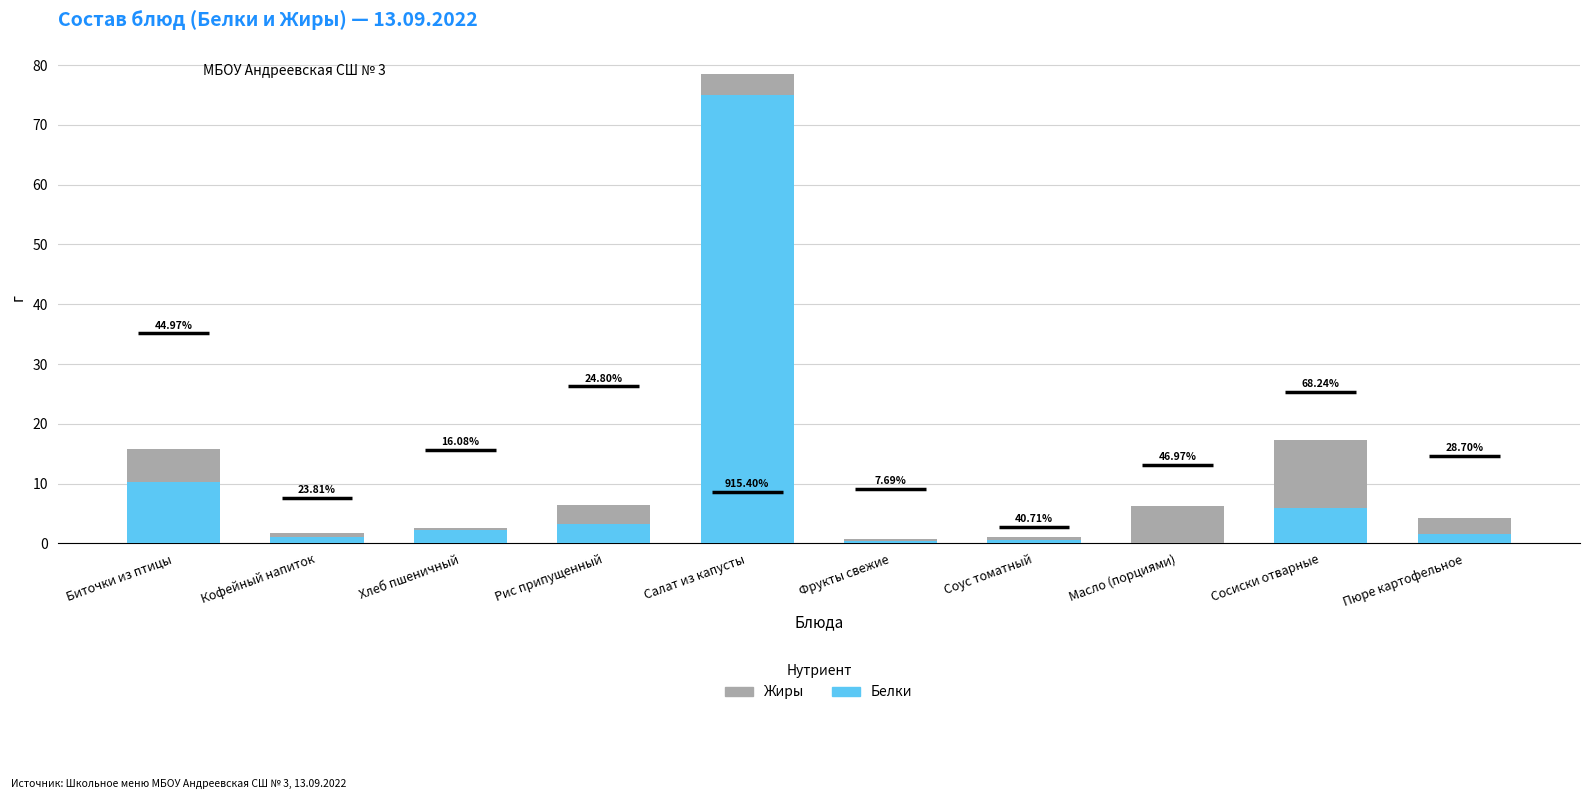

List the series in order of their peak value, lowest first.

Жиры, Белки